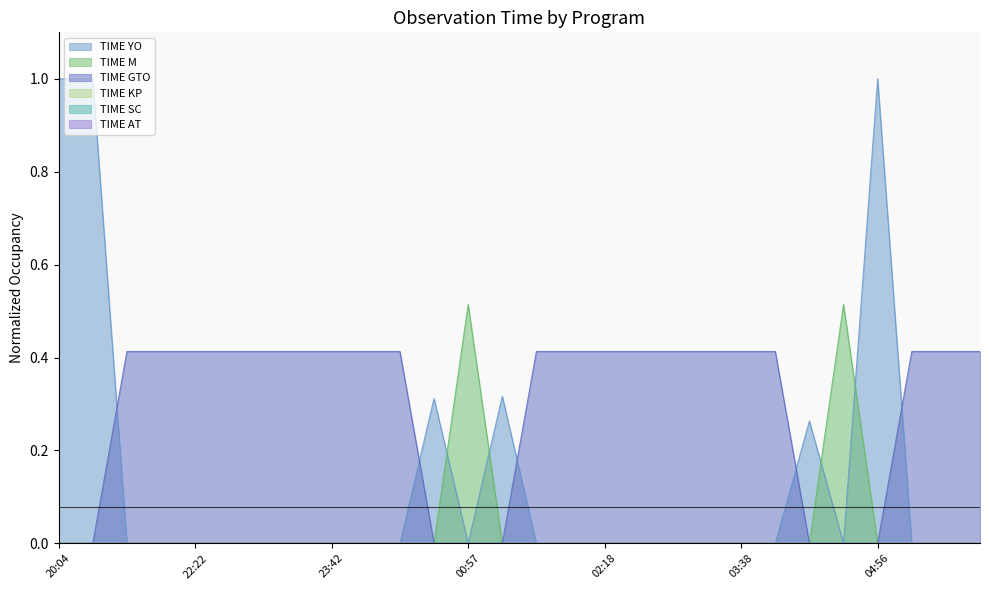

The TIME YO series shows -0.4 at 03:18. True or false?

False